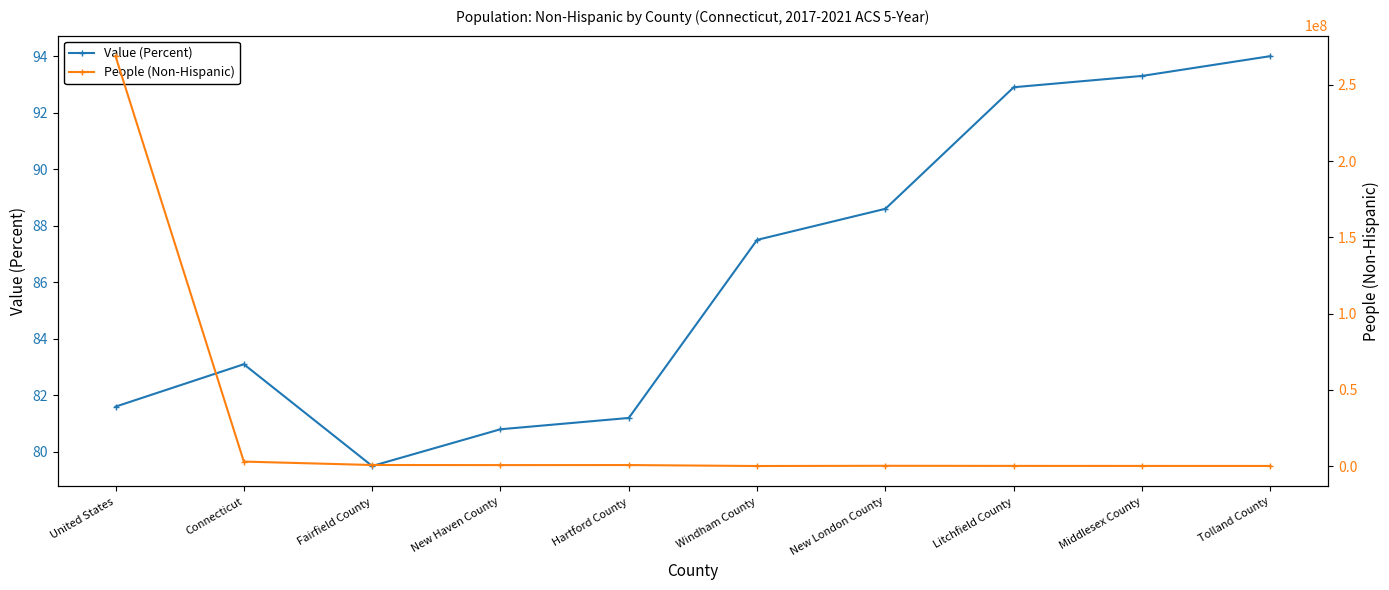

How many interior local peaks does the People (Non-Hispanic) series have?

2